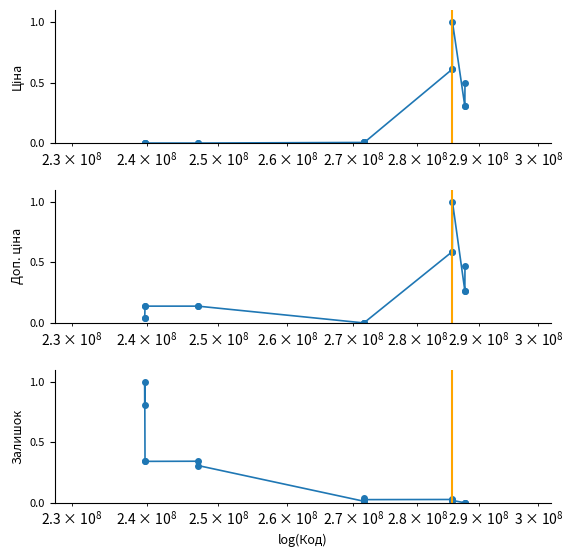

How many lines are shown in the chart?

3